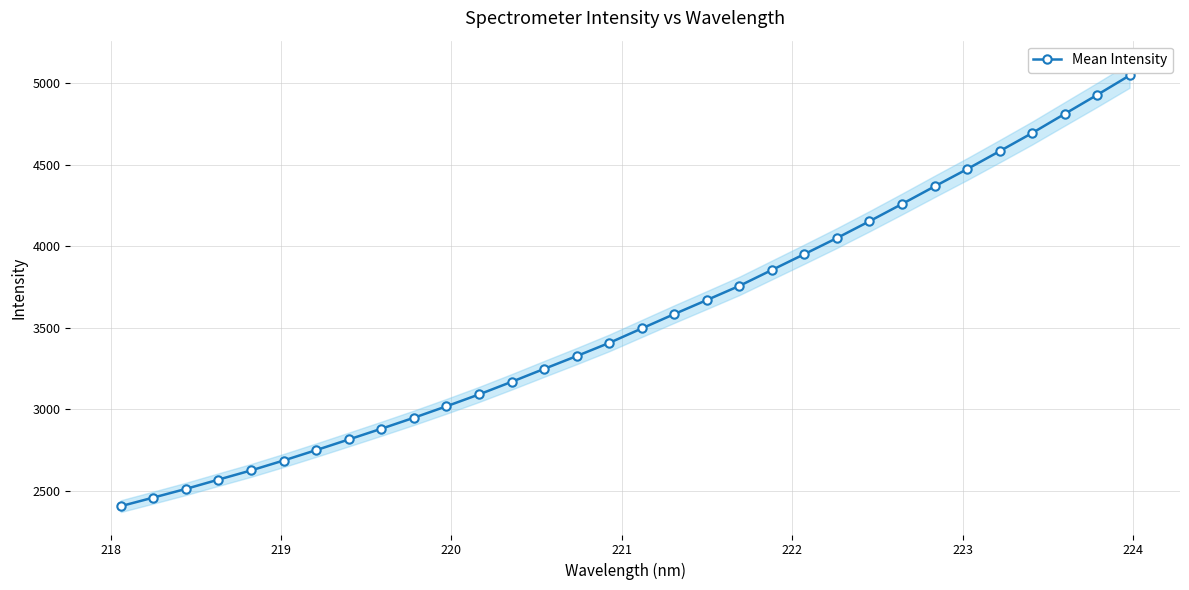

What is the value of the Mean Intensity point at the 28th from the left?

4582.6